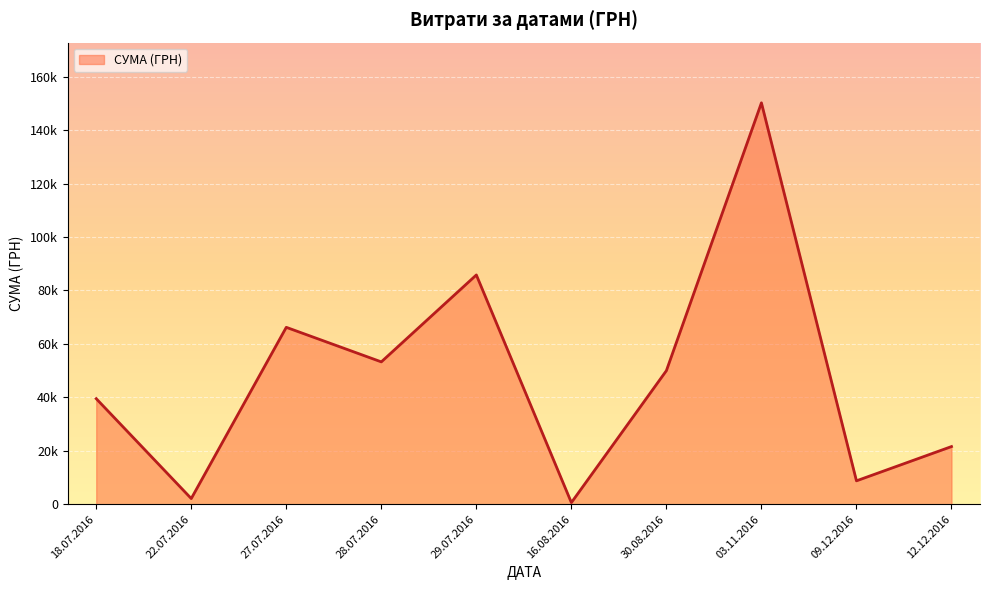

Is this an area chart (filled region under the line)?

Yes